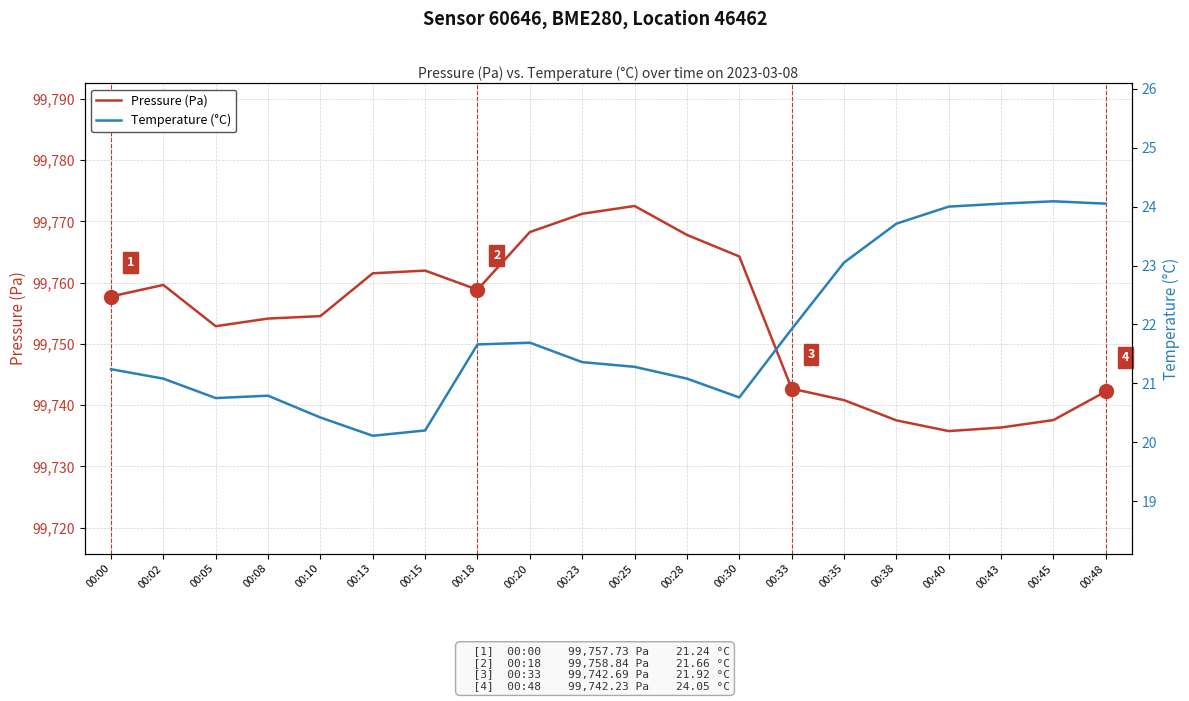

What is the average value of the Pressure (Pa) series?

99753.9